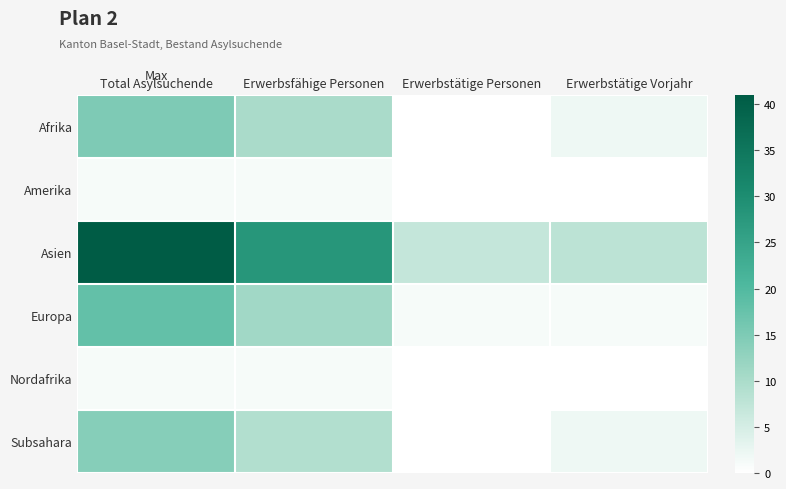

Which series has the largest total across all categories?

Asien